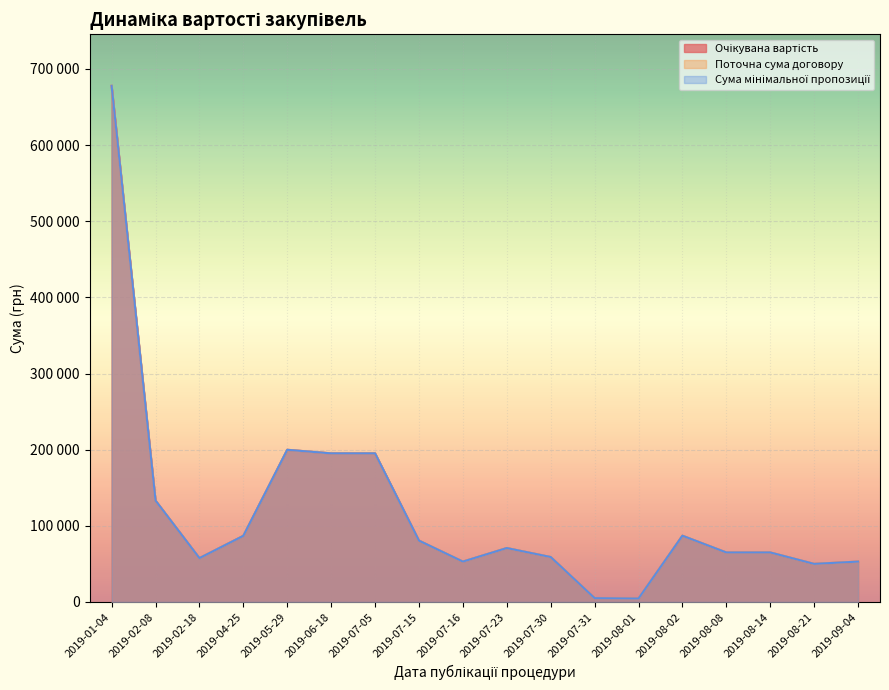

At 2019-08-21, list the series in order from largest to smallest.

Очікувана вартість, Поточна сума договору, Сума мінімальної пропозиції